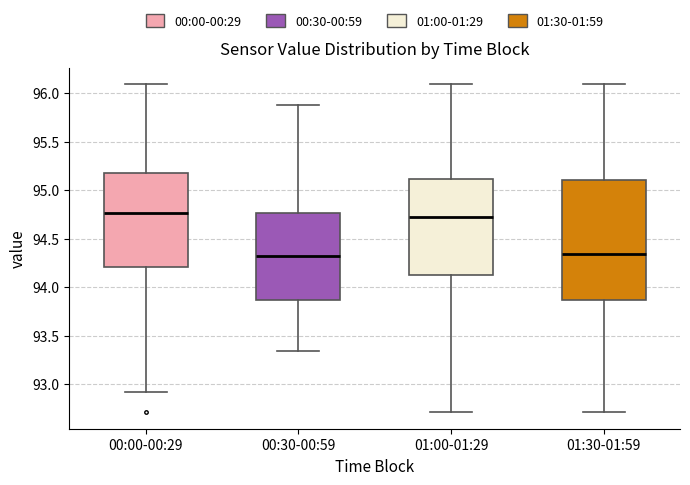

Reading left to right, transcribe this box plot: for each box, give where its median line is, the range the box spans, and where its two whiskers end, as read against the y-axis. The values are not printed on the chart, so give them approximately, as read against the axis.

00:00-00:29: median 94.75, box 94.20 to 95.20, whiskers 92.90 to 96.10
00:30-00:59: median 94.30, box 93.85 to 94.75, whiskers 93.35 to 95.90
01:00-01:29: median 94.70, box 94.15 to 95.10, whiskers 92.70 to 96.10
01:30-01:59: median 94.35, box 93.85 to 95.10, whiskers 92.70 to 96.10